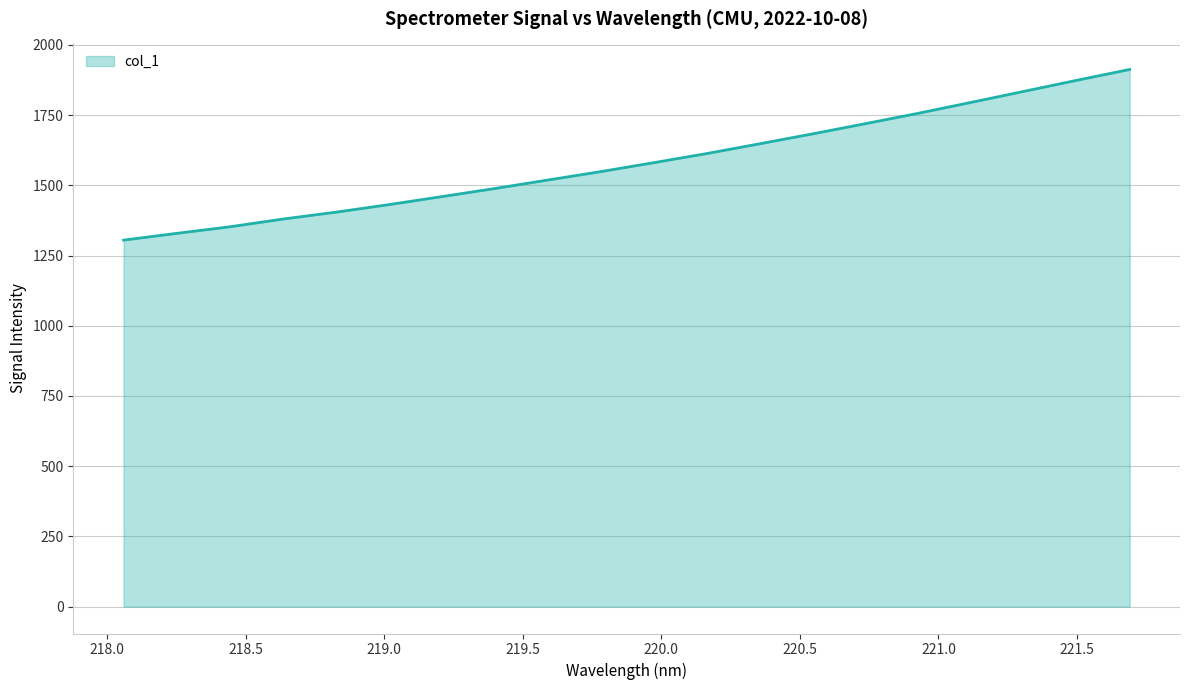

What is the difference between the maximum and minimum values?

607.5